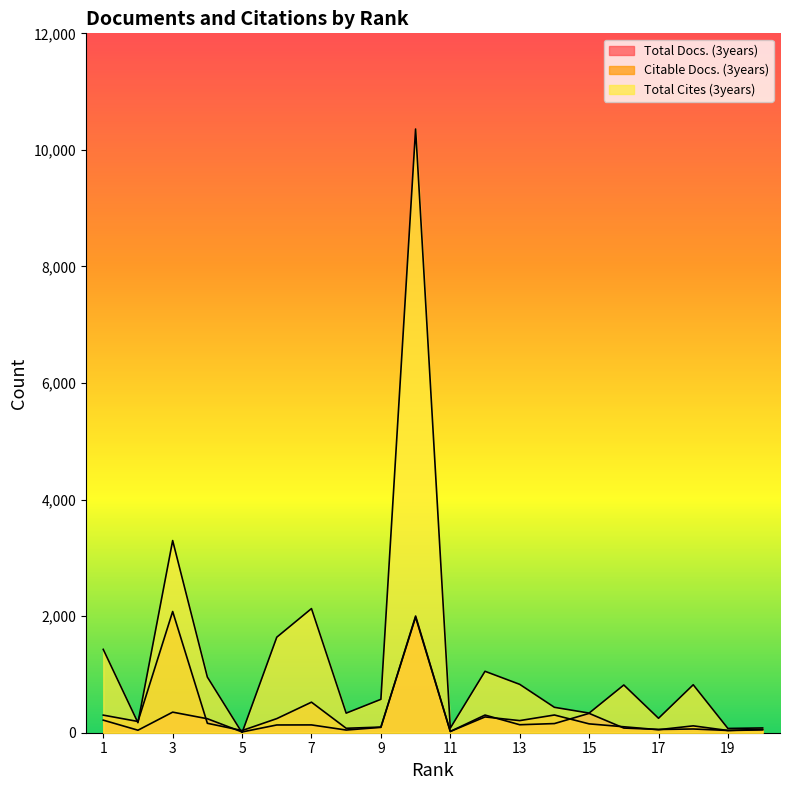

Which category has the lowest value in the Total Docs. (3years) series?

5